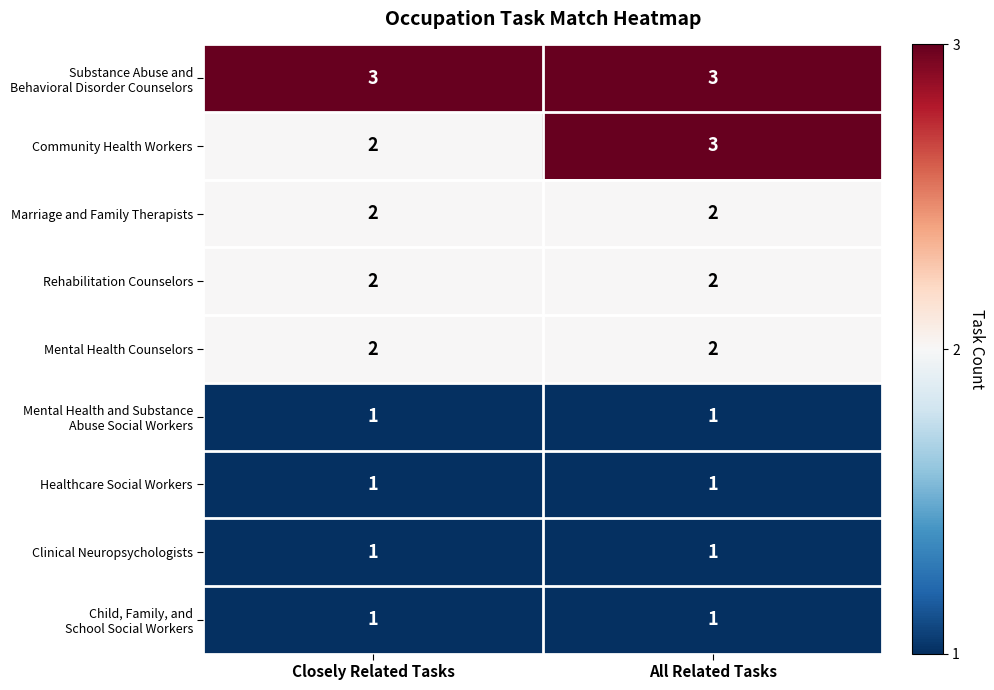

Which series has the widest spread of values?

Community Health Workers